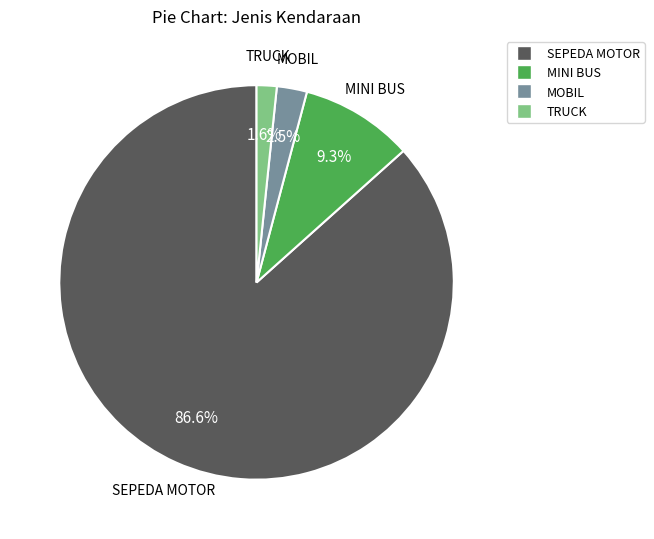

How many segments does this pie chart have?

4